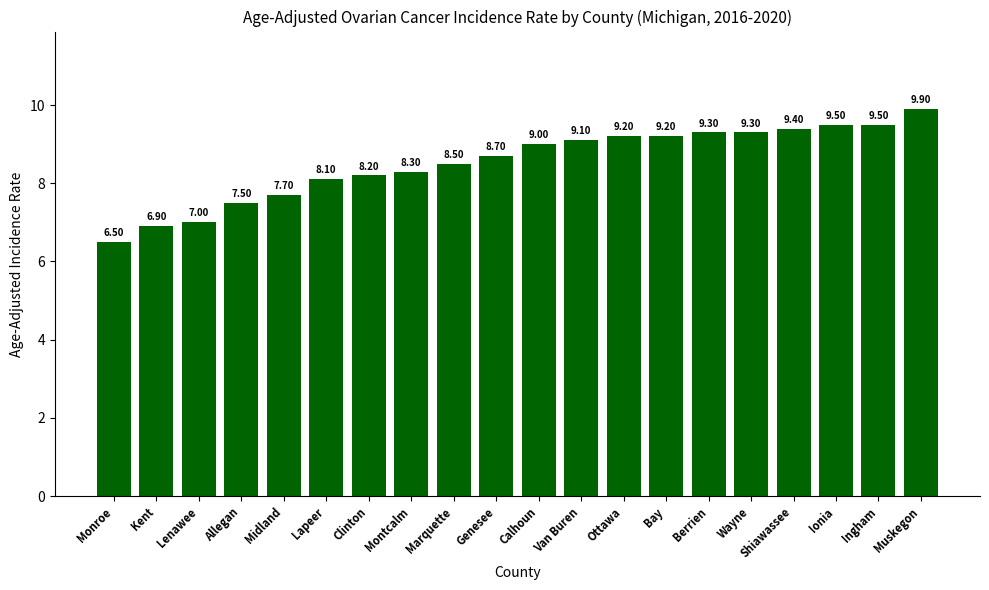

The chart shows a value of 16.2 at Bay. True or false?

False